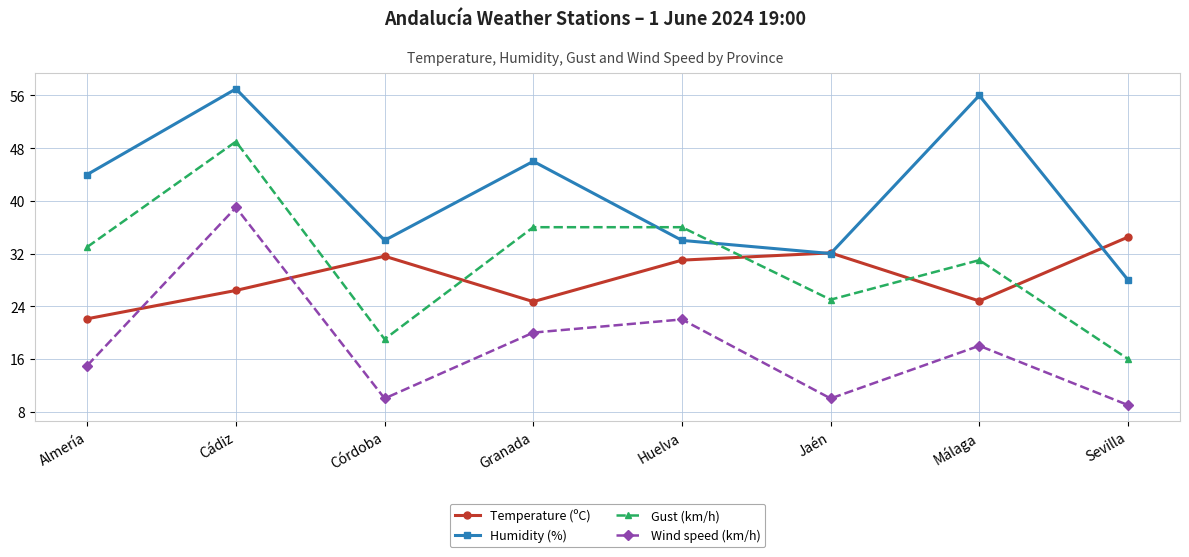

How many interior local peaks does the Humidity (%) series have?

3